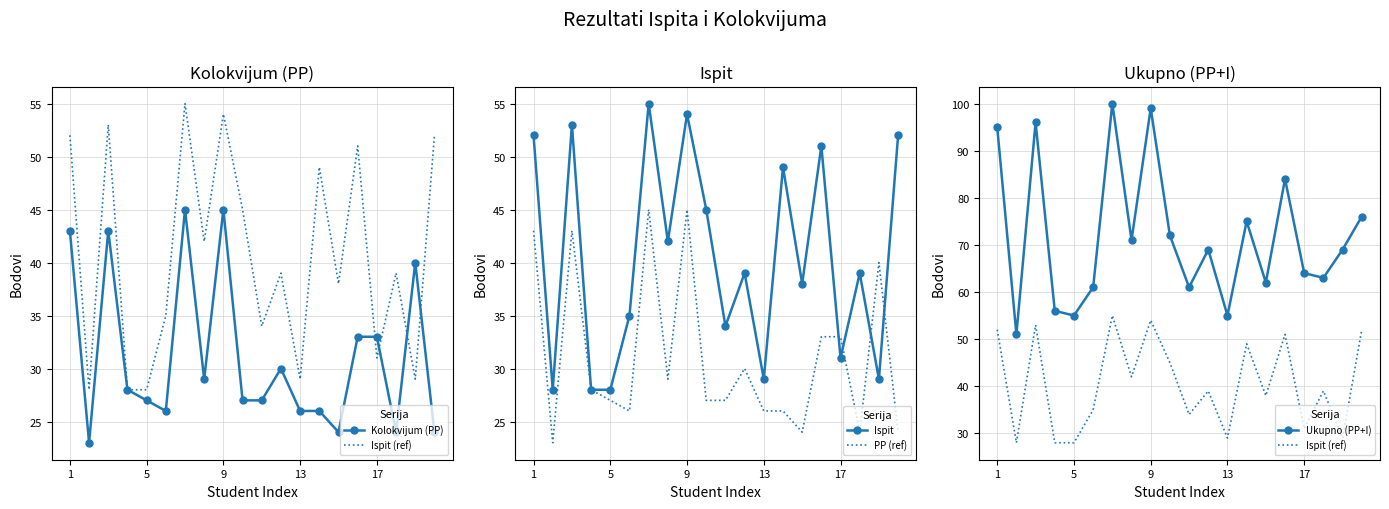

What is the maximum value for PP (ref)?

45